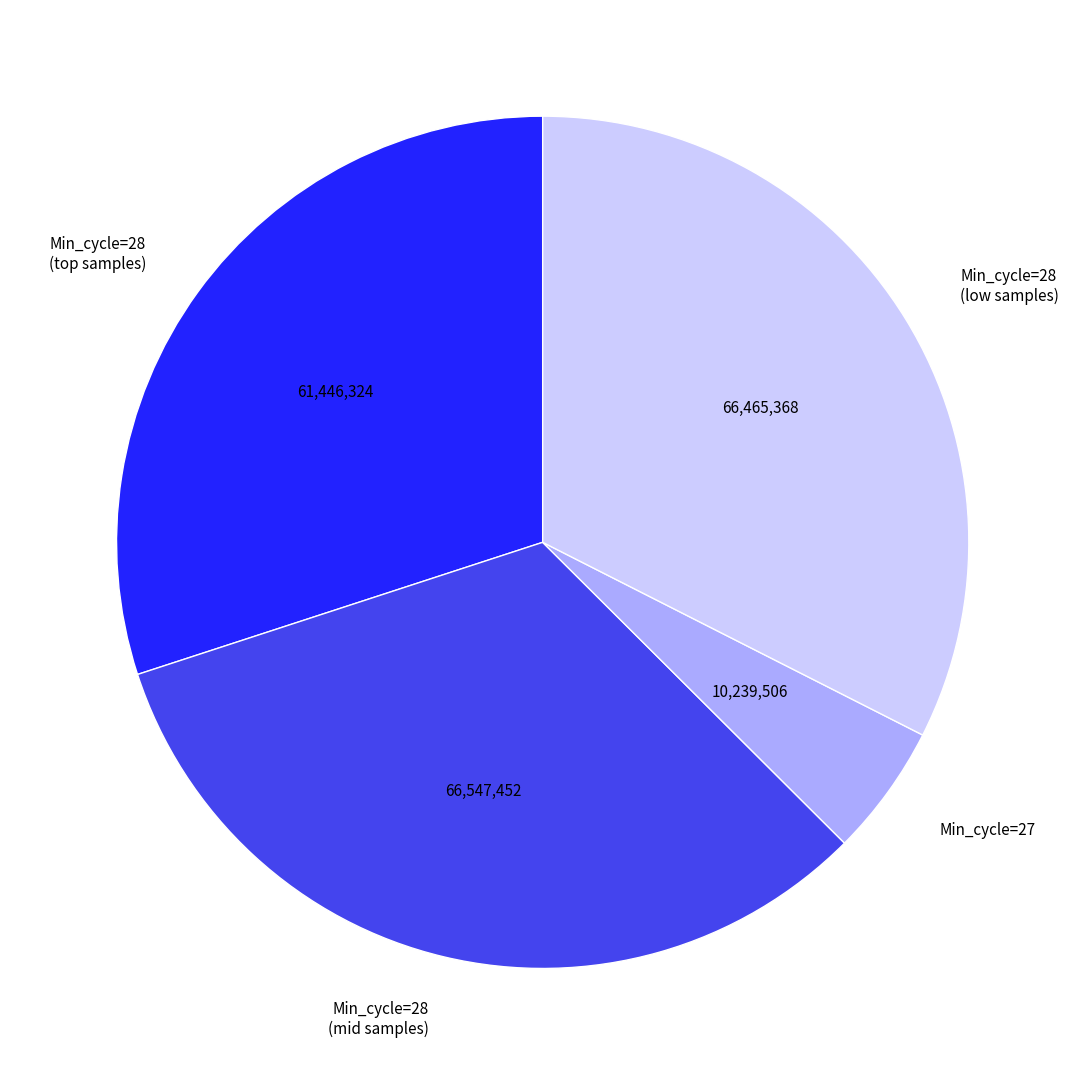

Which category has the smallest portion of the pie?

Min_cycle=27